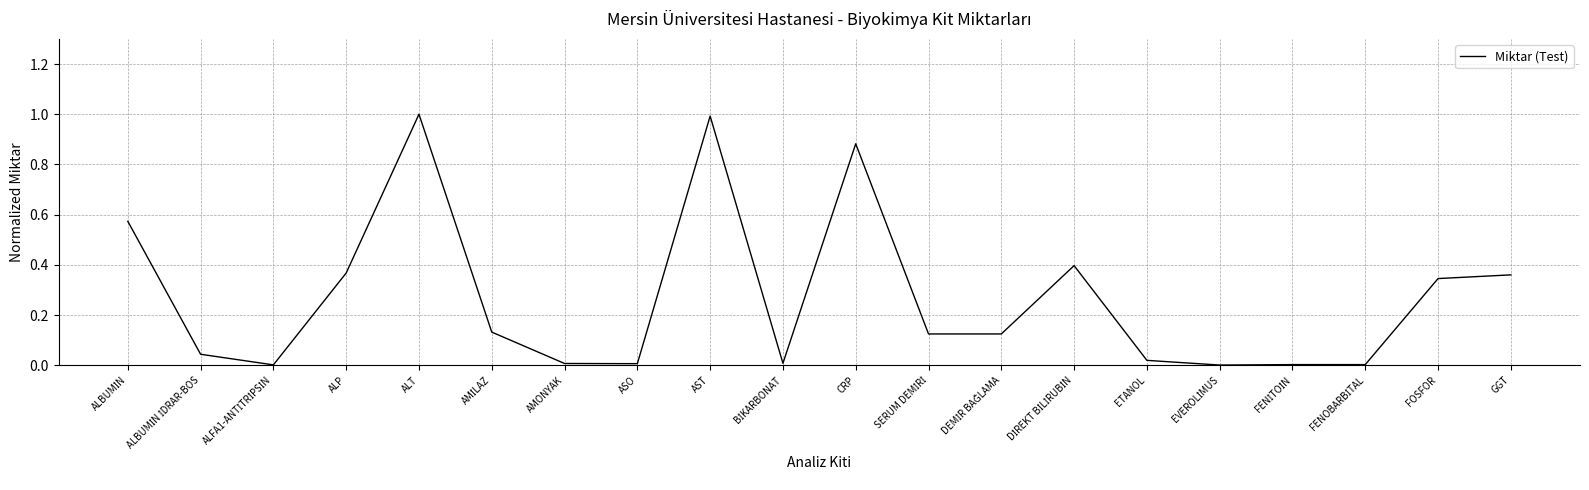

What is the maximum value shown in the chart?

1.0